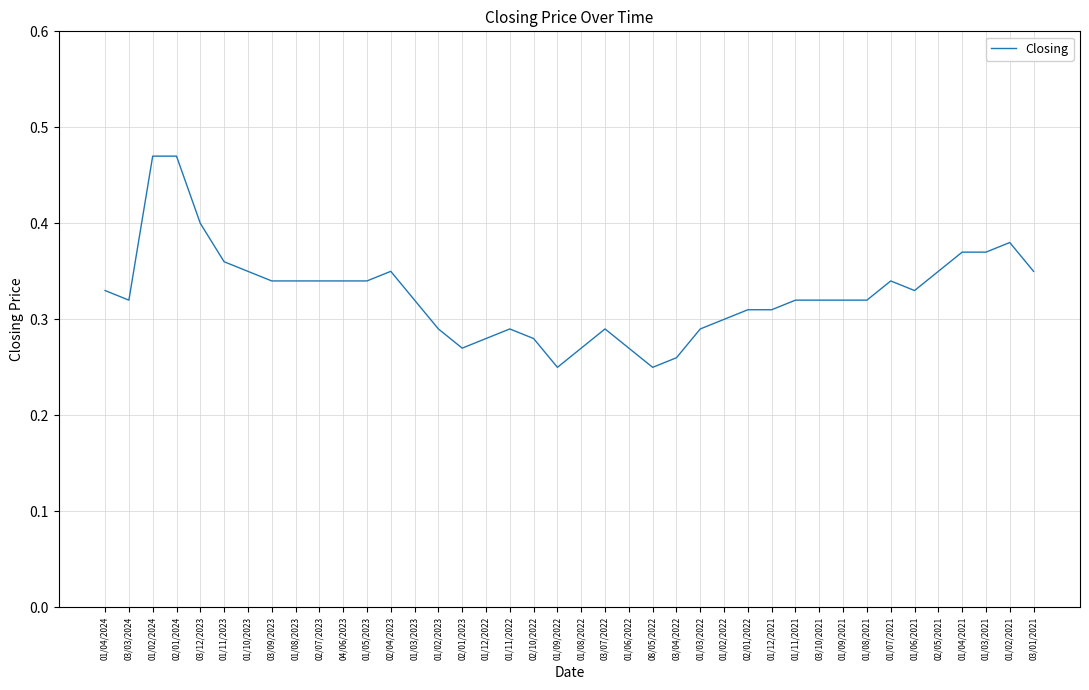

The chart shows a value of 0.3 at 01/04/2024. True or false?

True